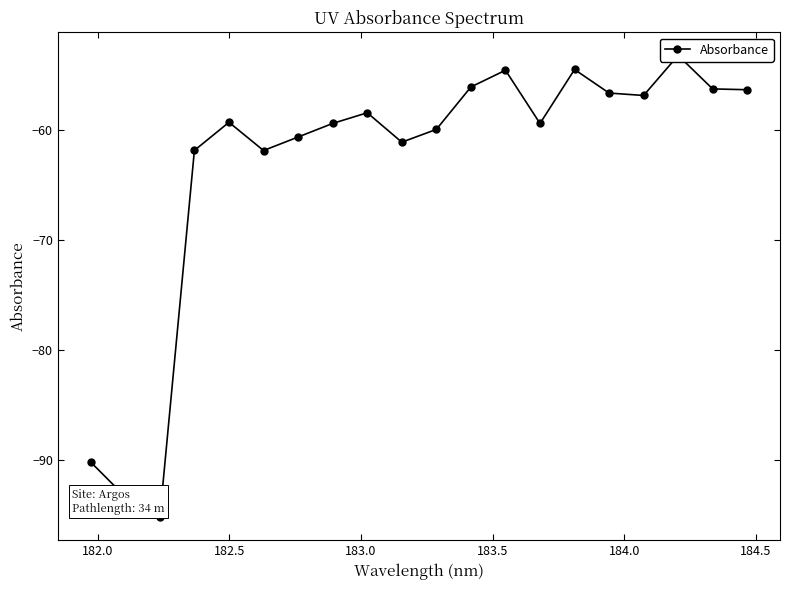

True or false: the data has more than 1 interior local peaks.

True